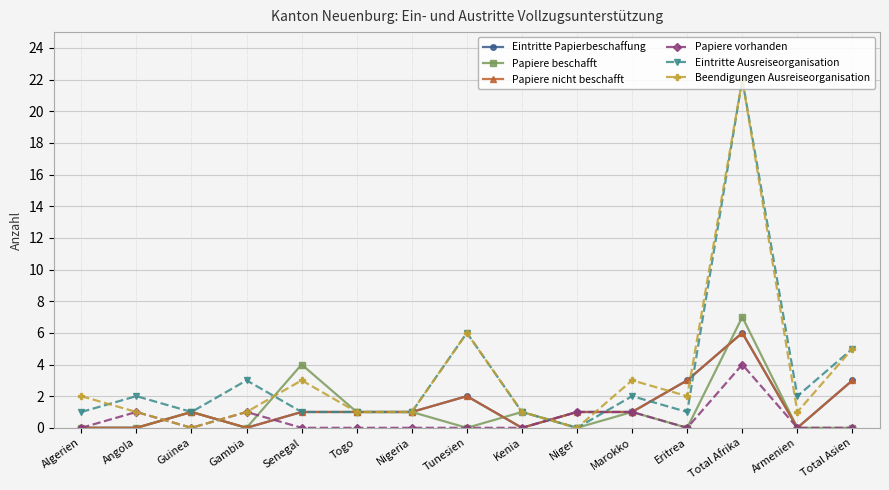

At which category is the sum across all series the highest?

Total Afrika